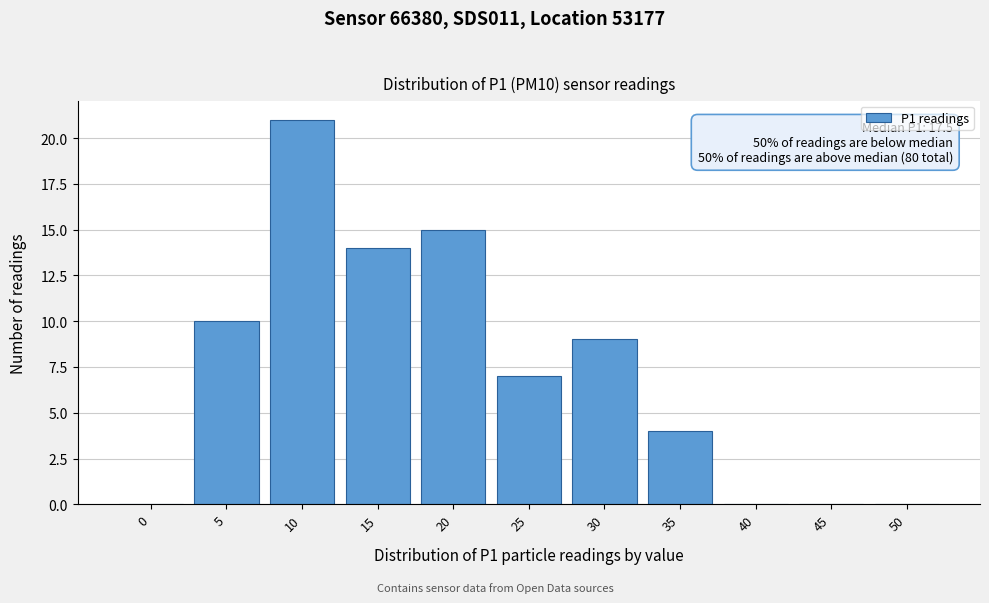

Reading right to left, what are all the values shown in this chart?

50=0	45=0	40=0	35=4	30=9	25=7	20=15	15=14	10=21	5=10	0=0